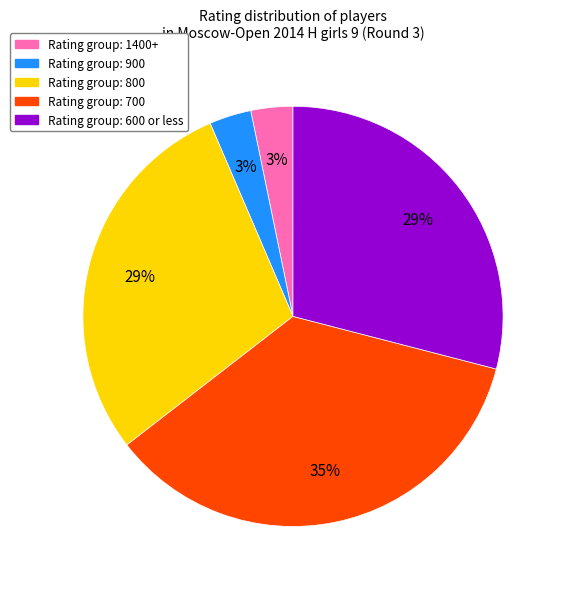

Is there any slice that represents more than half of the pie?

No